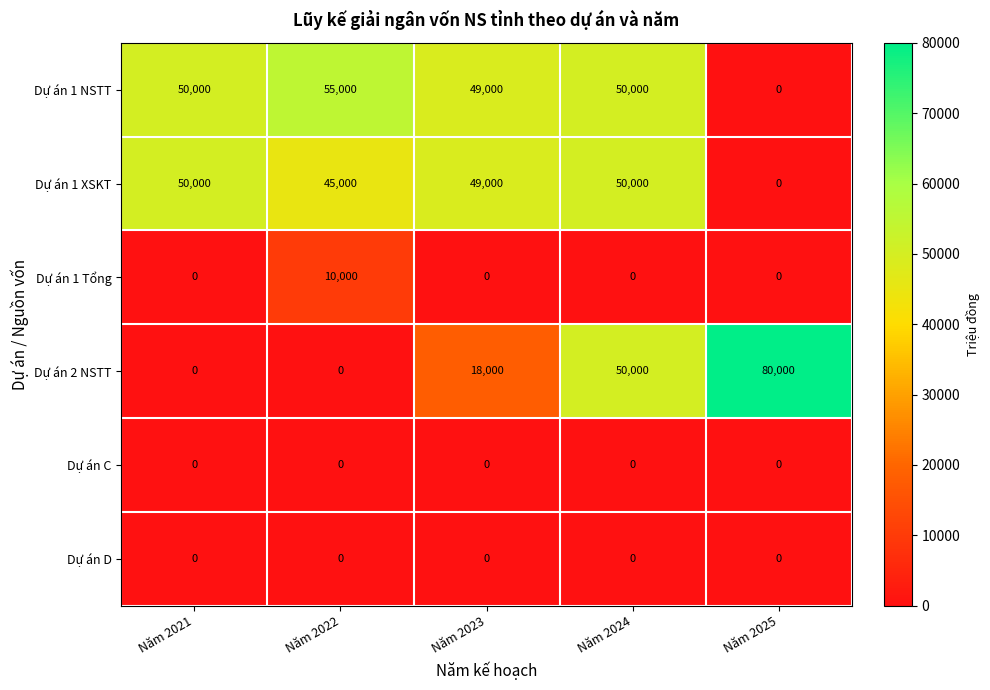

How many distinct data groups are displayed?

6